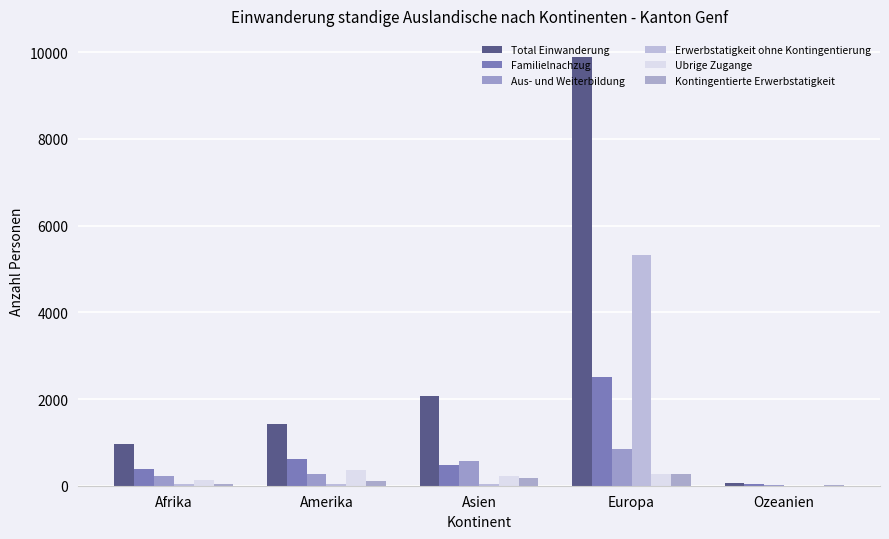

Which series has the widest spread of values?

Total Einwanderung